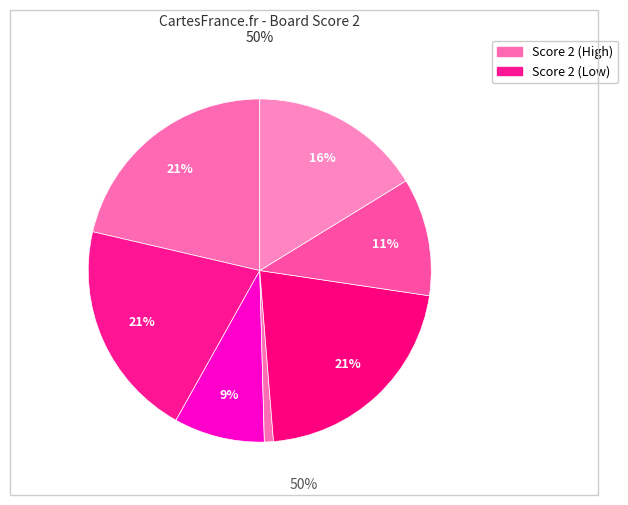

How many segments does this pie chart have?

7